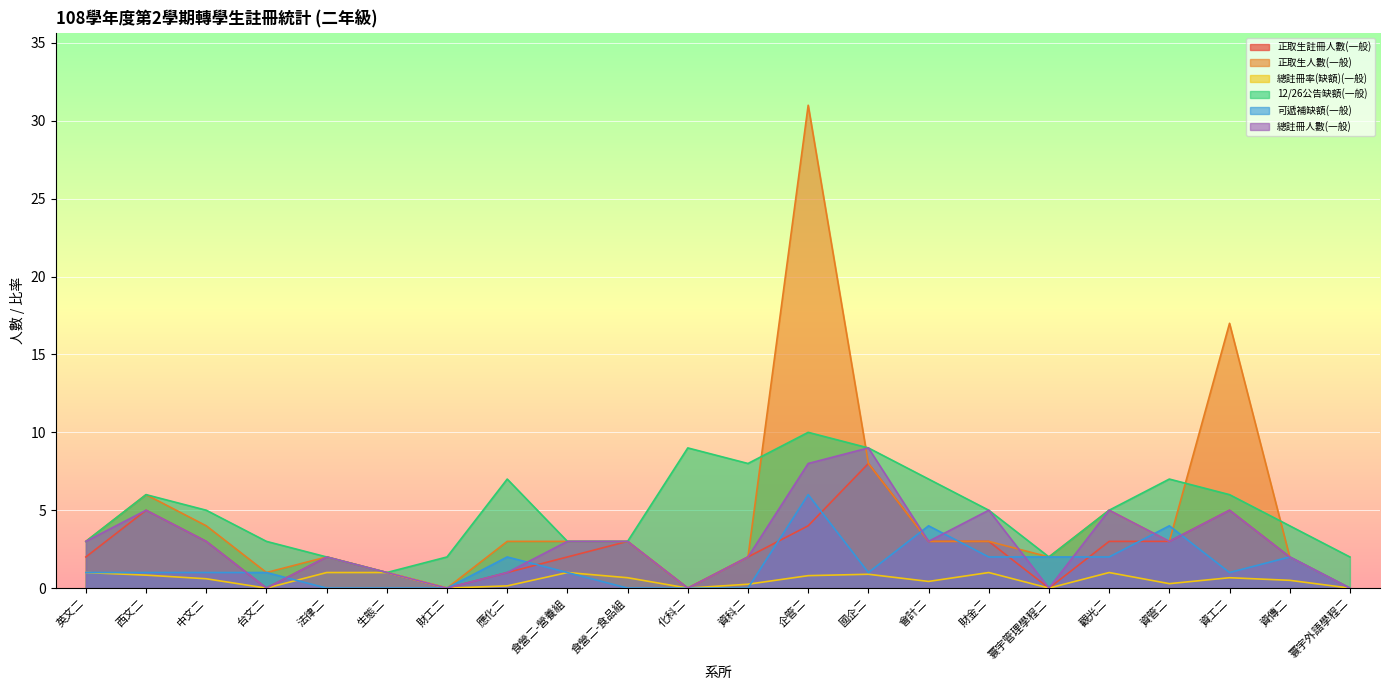

What position from the left is 財金二?

16